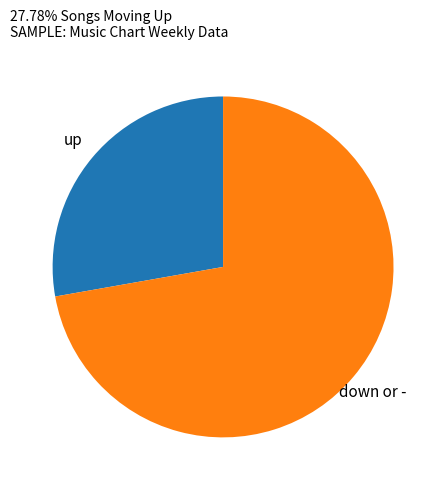

True or false: down or - accounts for 72% of the total.

True